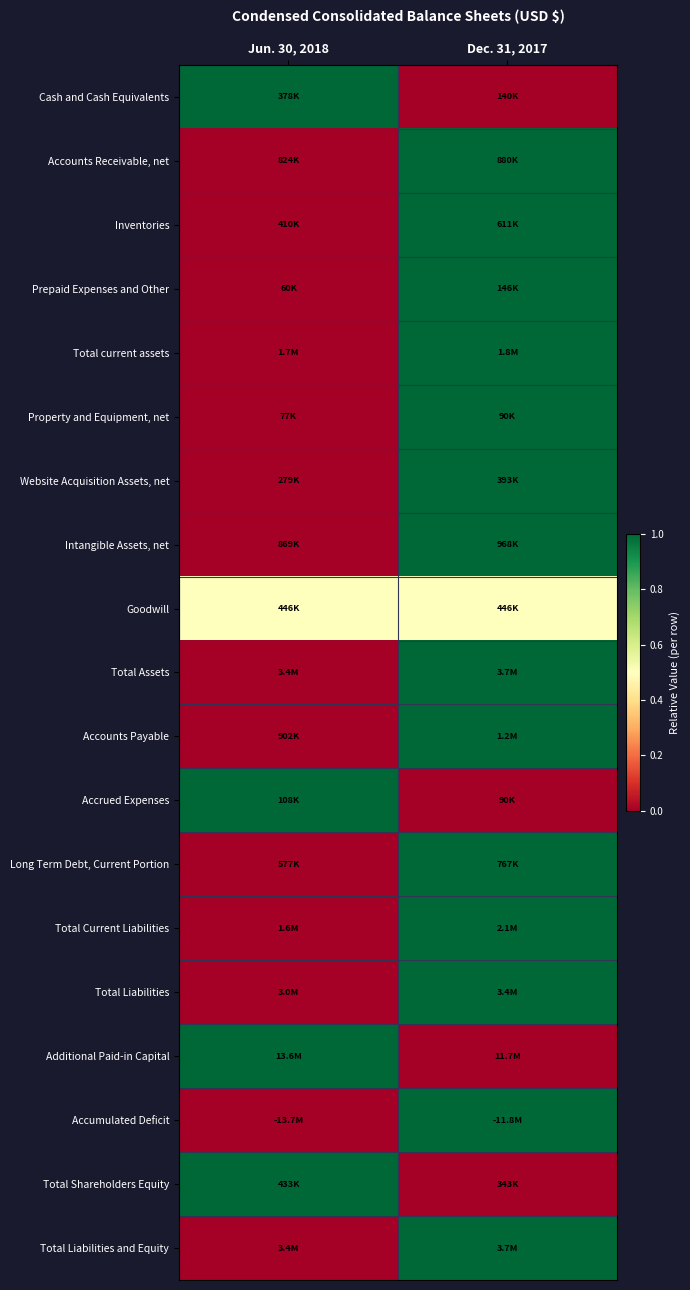

Reading right to left, extract all data points from this chart.

Cash and Cash Equivalents: Dec. 31, 2017=0.0	Jun. 30, 2018=1.0
Accounts Receivable, net: Dec. 31, 2017=1.0	Jun. 30, 2018=0.0
Inventories: Dec. 31, 2017=1.0	Jun. 30, 2018=0.0
Prepaid Expenses and Other: Dec. 31, 2017=1.0	Jun. 30, 2018=0.0
Total current assets: Dec. 31, 2017=1.0	Jun. 30, 2018=0.0
Property and Equipment, net: Dec. 31, 2017=1.0	Jun. 30, 2018=0.0
Website Acquisition Assets, net: Dec. 31, 2017=1.0	Jun. 30, 2018=0.0
Intangible Assets, net: Dec. 31, 2017=1.0	Jun. 30, 2018=0.0
Goodwill: Dec. 31, 2017=0.5	Jun. 30, 2018=0.5
Total Assets: Dec. 31, 2017=1.0	Jun. 30, 2018=0.0
Accounts Payable: Dec. 31, 2017=1.0	Jun. 30, 2018=0.0
Accrued Expenses: Dec. 31, 2017=0.0	Jun. 30, 2018=1.0
Long Term Debt, Current Portion: Dec. 31, 2017=1.0	Jun. 30, 2018=0.0
Total Current Liabilities: Dec. 31, 2017=1.0	Jun. 30, 2018=0.0
Total Liabilities: Dec. 31, 2017=1.0	Jun. 30, 2018=0.0
Additional Paid-in Capital: Dec. 31, 2017=0.0	Jun. 30, 2018=1.0
Accumulated Deficit: Dec. 31, 2017=1.0	Jun. 30, 2018=0.0
Total Shareholders Equity: Dec. 31, 2017=0.0	Jun. 30, 2018=1.0
Total Liabilities and Equity: Dec. 31, 2017=1.0	Jun. 30, 2018=0.0